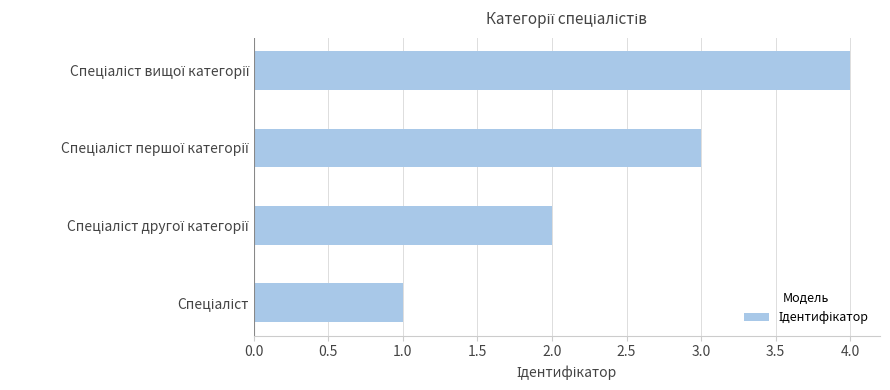

What is the maximum value shown in the chart?

4